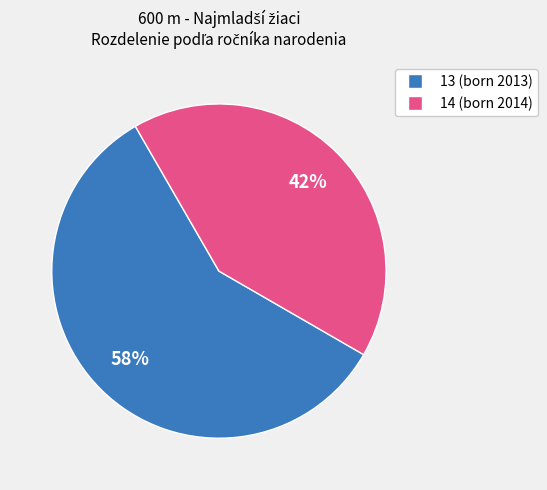

To the nearest percent, what portion does 14 represent?

42%